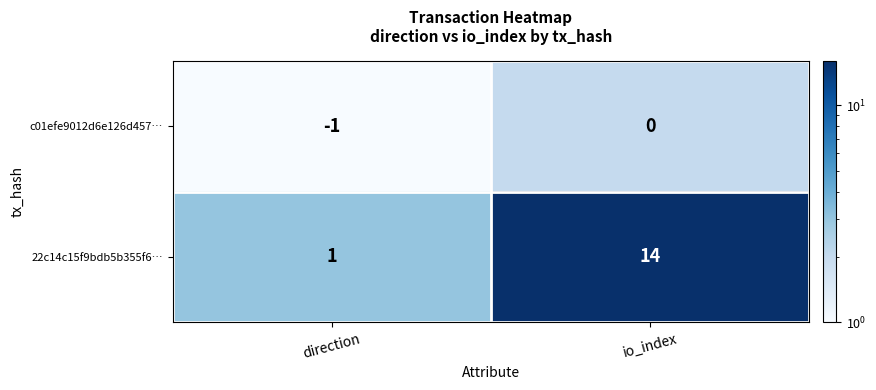

What is the average value of the 22c14c15f9bdb5b355f6… series?

8